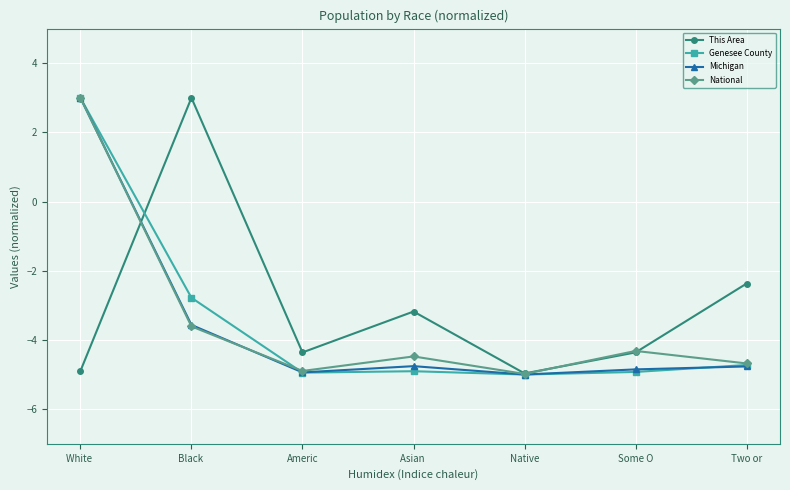

Between White  and Black , which series saw the biggest shift?

This Area